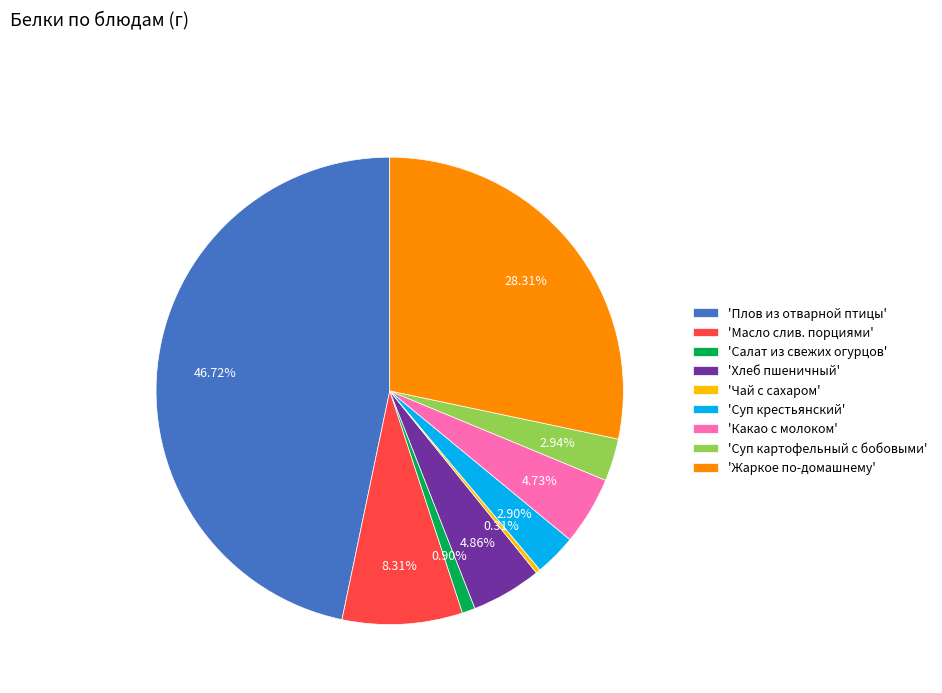

Is there any slice that represents more than half of the pie?

No